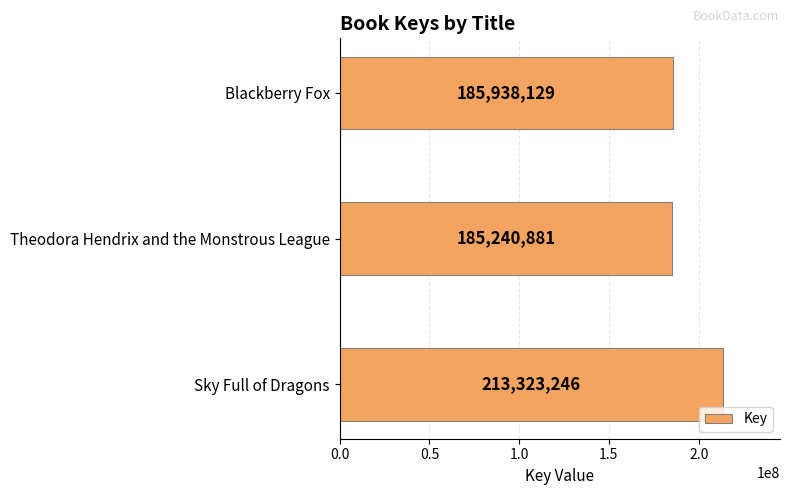

True or false: the data shows 272821885 at Blackberry Fox.

False